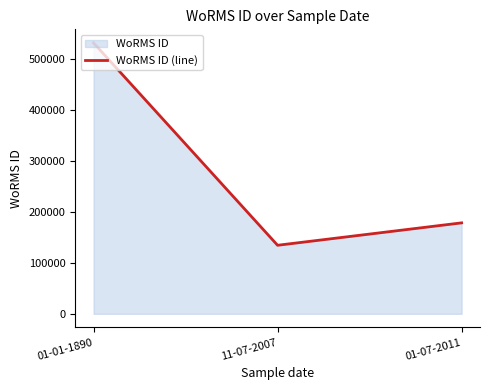

Which has a higher value, 01-07-2011 or 01-01-1890?

01-01-1890